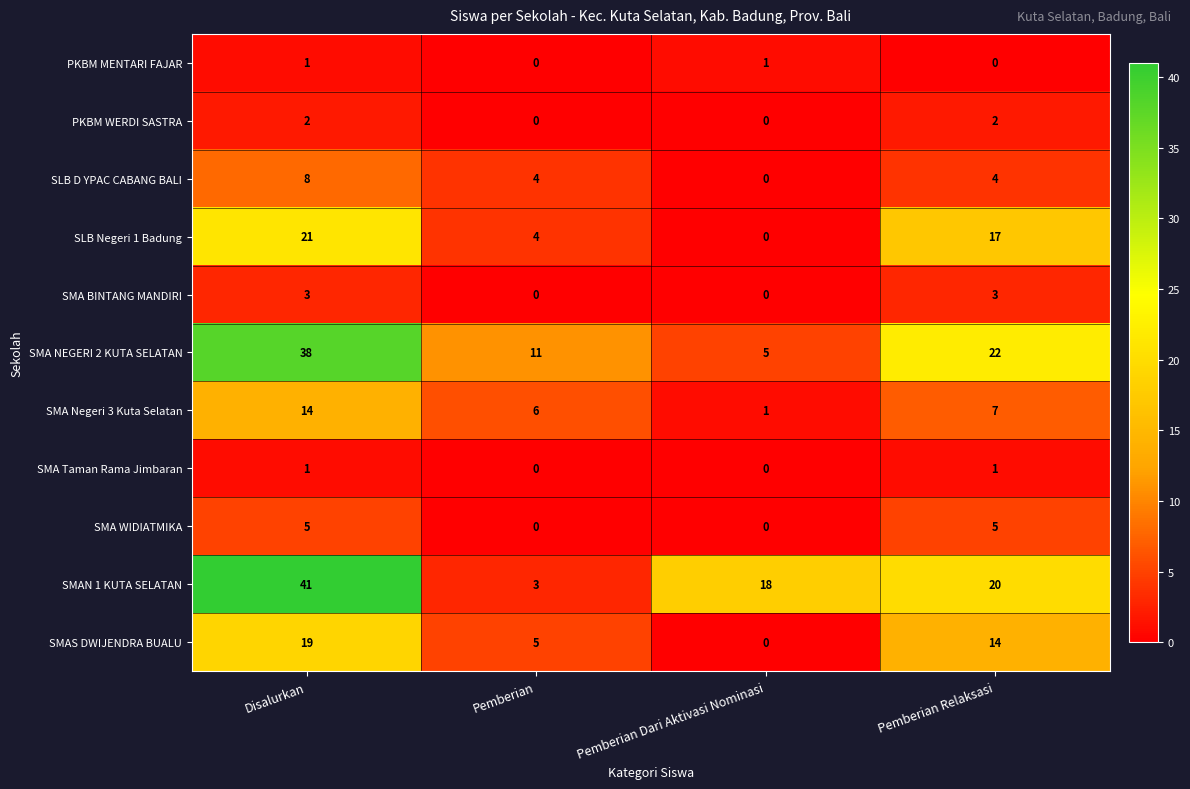

How many data points does each series have?

4